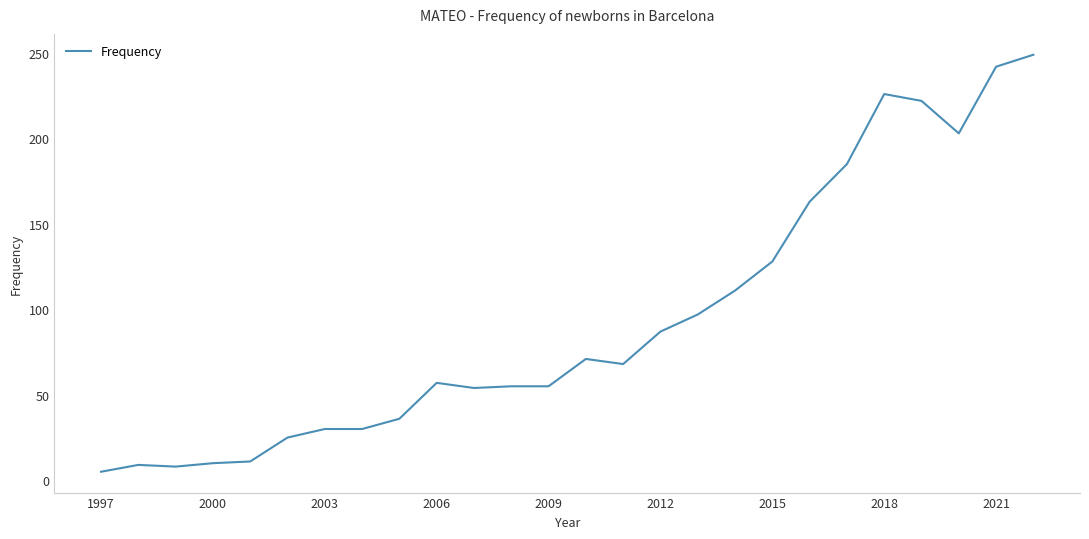

What is the difference between the maximum and second lowest values?

241